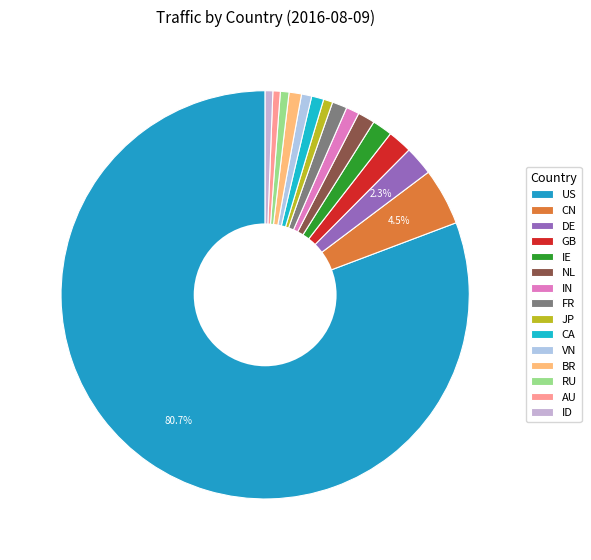

How many segments does this pie chart have?

15